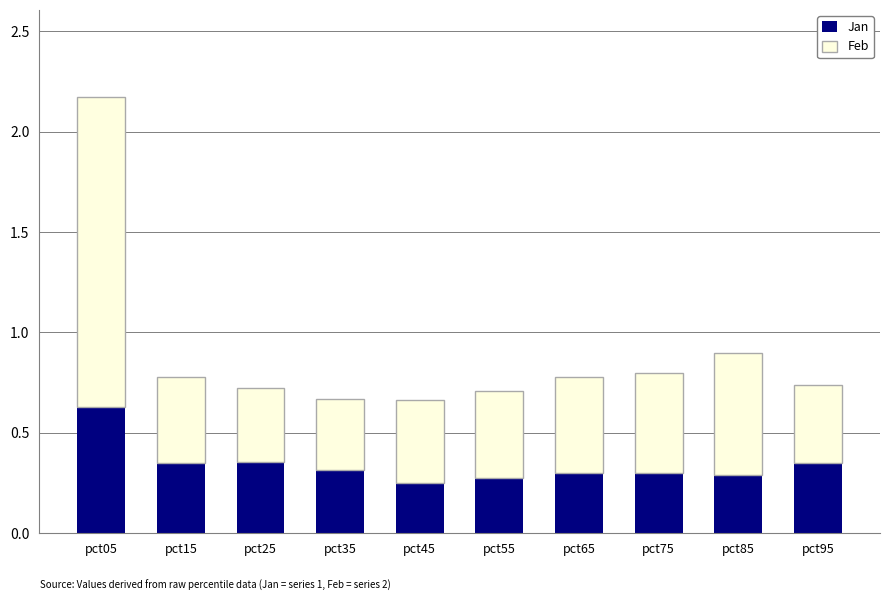

What is the total value across all series at pct75?

0.8